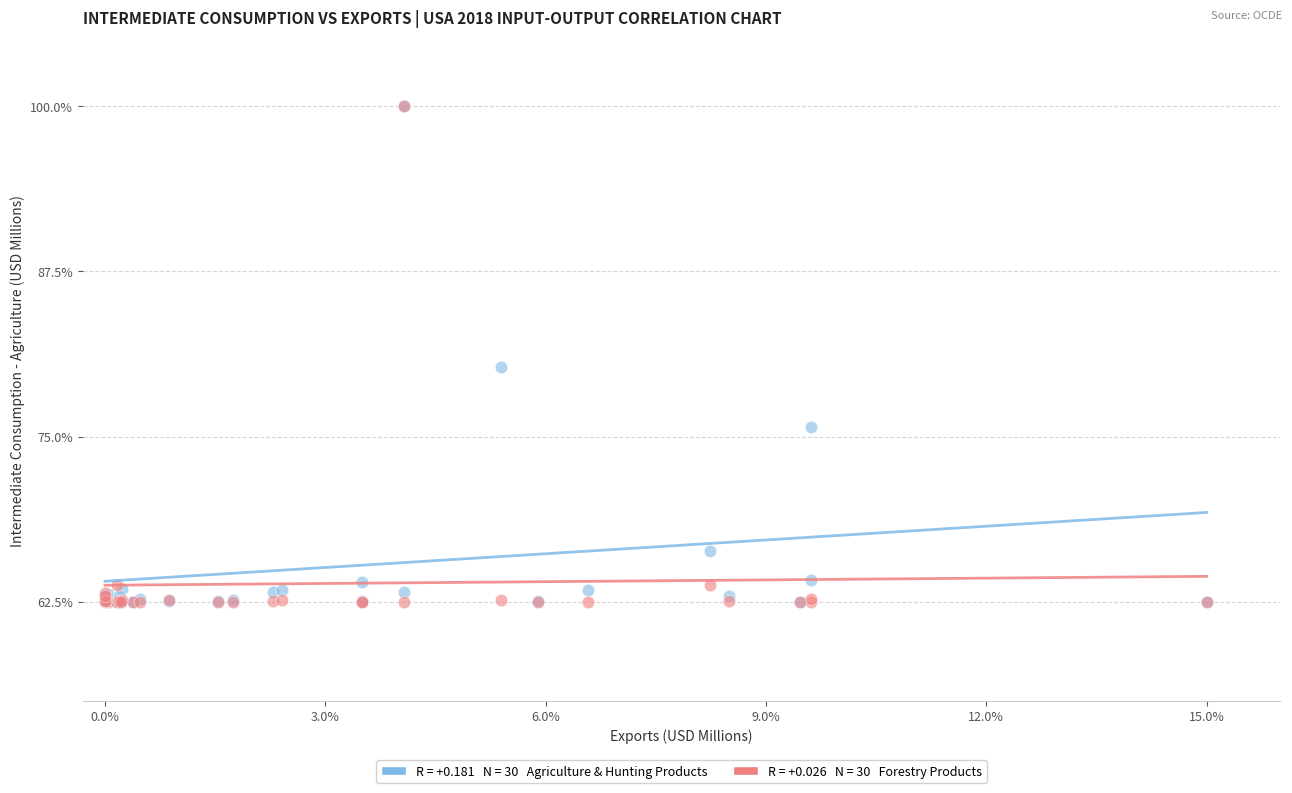

Across all series, what Y value is closest to 81?

80.3